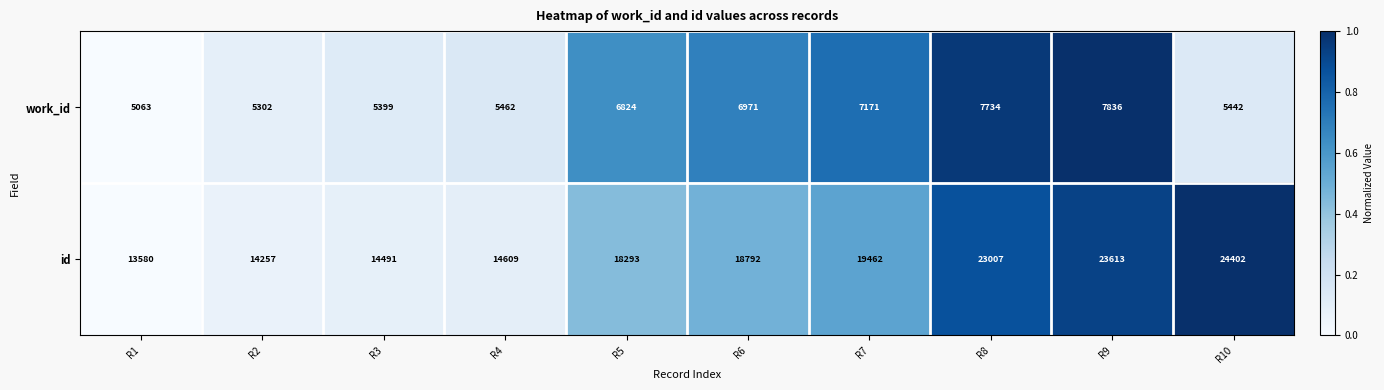

What is the highest value of the id series?

24402